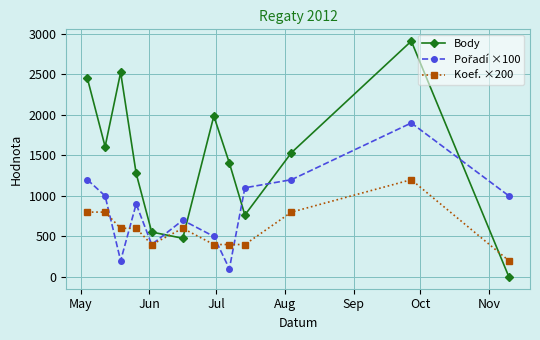

What is the value of the Body point at the 4th from the left?

1277